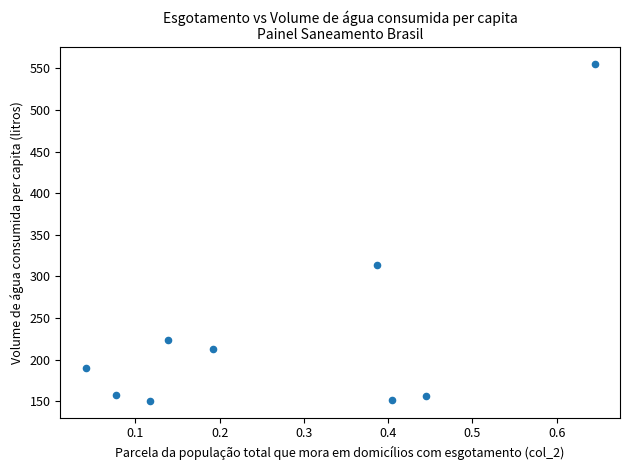

What Y value in the scatter plot is closest to 353?

313.5